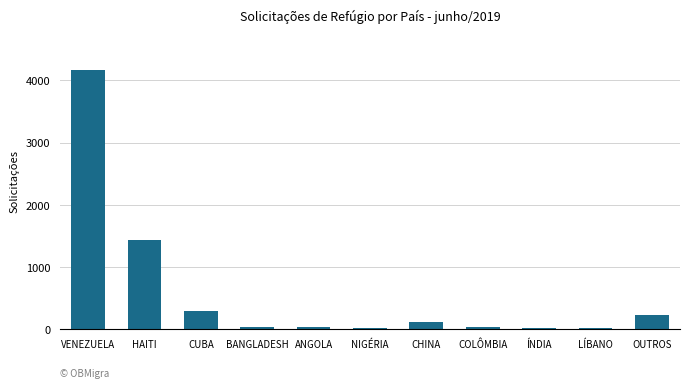

Which label corresponds to the largest value in the chart?

VENEZUELA